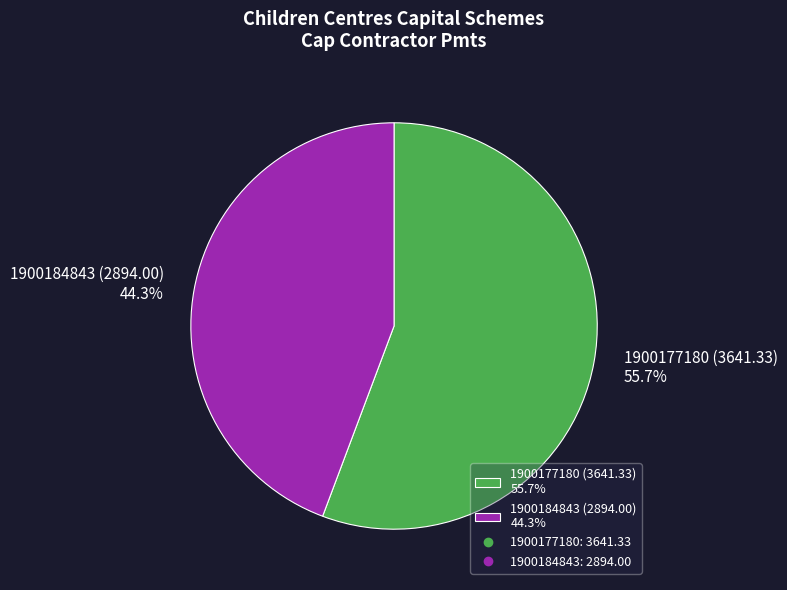

Approximately how many times larger is the value at 1900177180 compared to 1900184843?

1.3